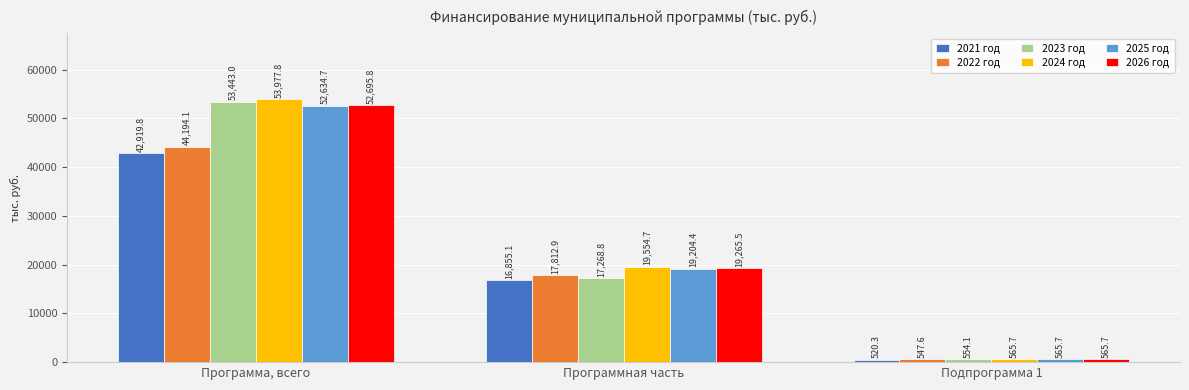

How many distinct data groups are displayed?

6